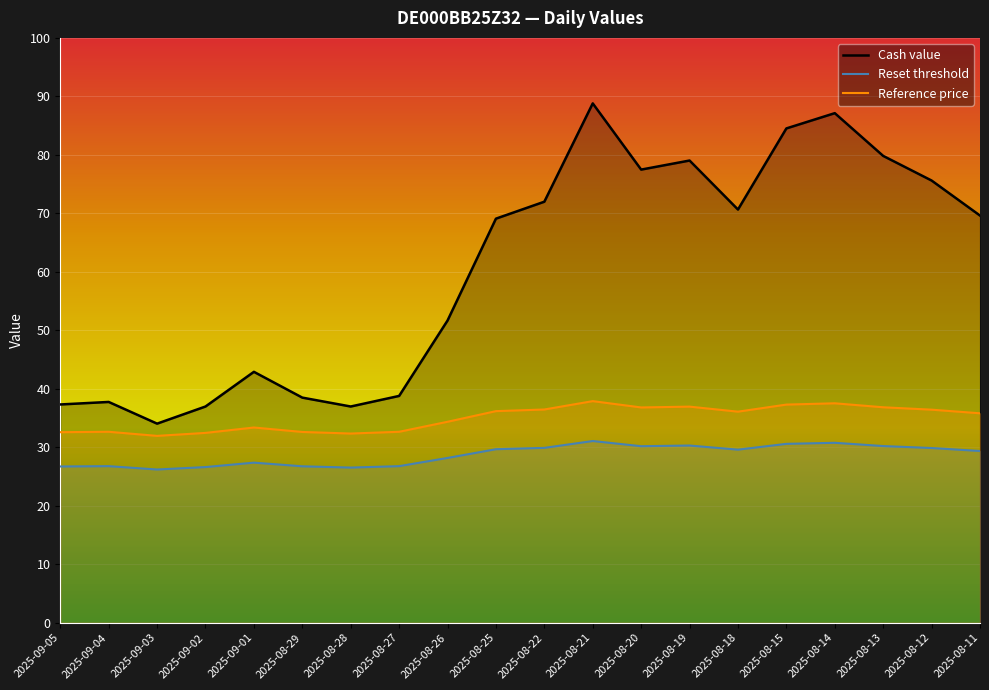

At which label does Reset threshold first exceed 29?

2025-08-25